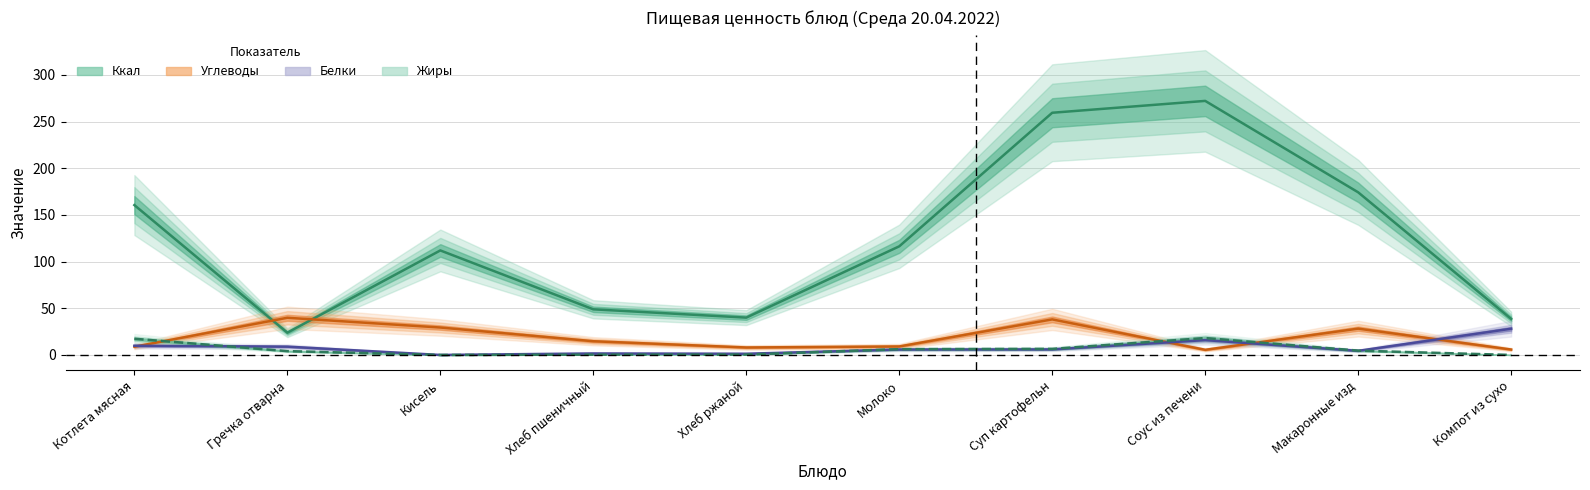

Which series has the largest total across all categories?

Ккал